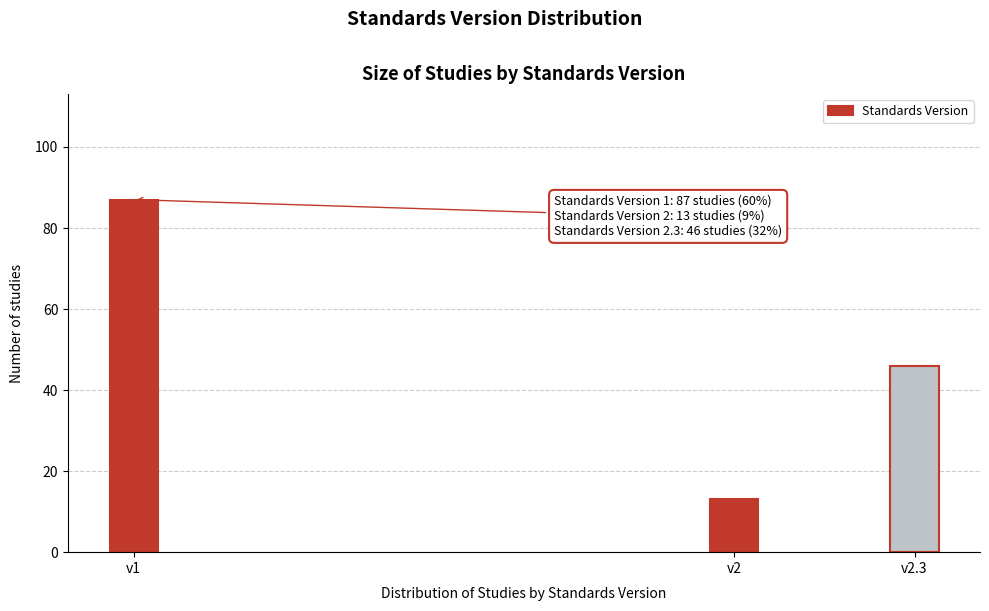

Reading left to right, transcribe all the data shown in this chart.

v1=87	v2=13	v2.3=46